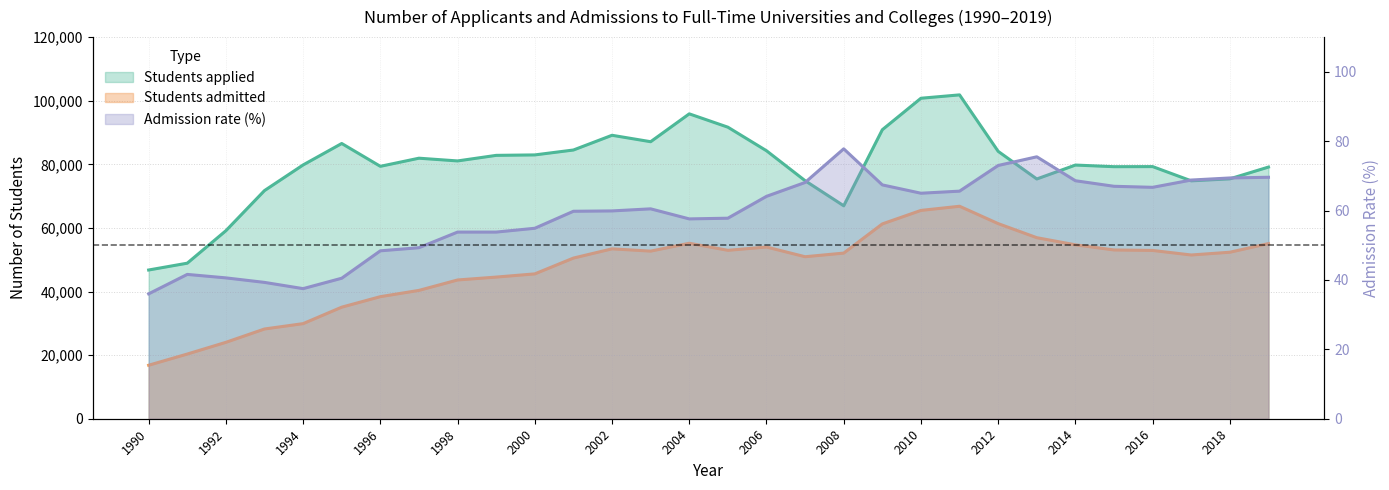

Where does the Students admitted series first go above 52356?

2002